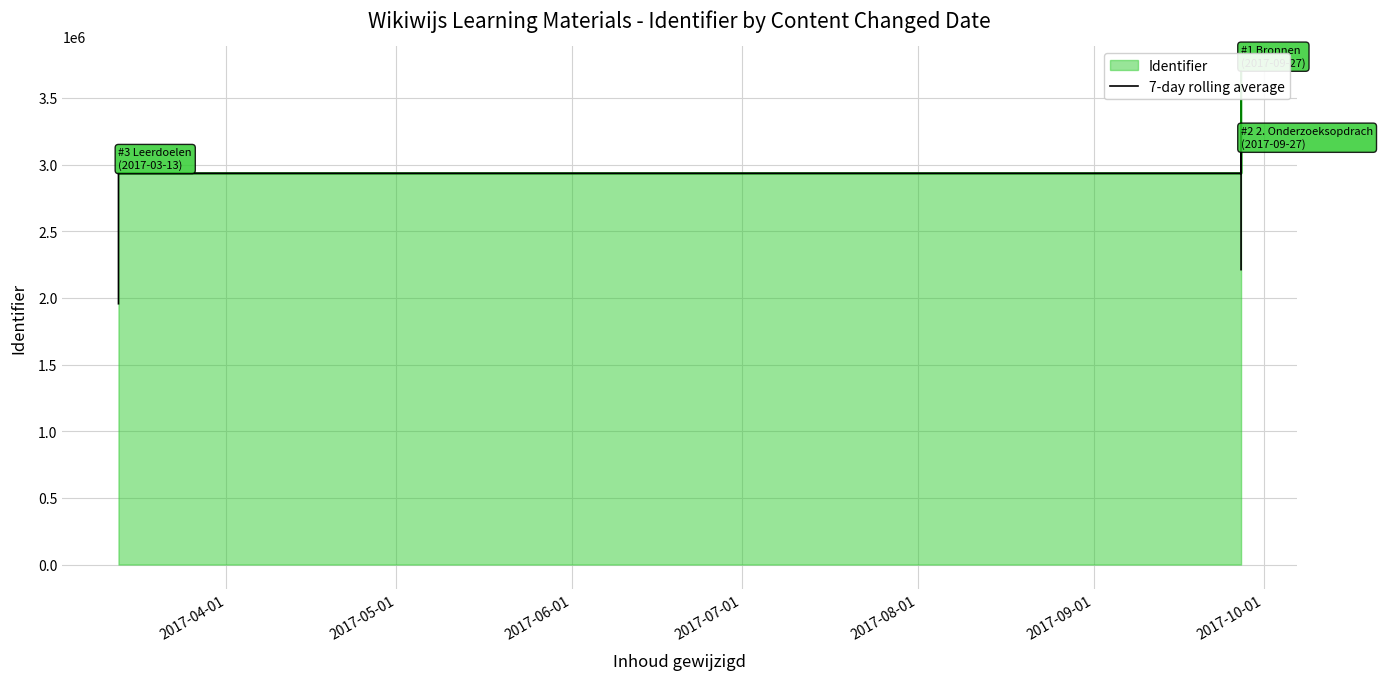

How many lines are shown in the chart?

1